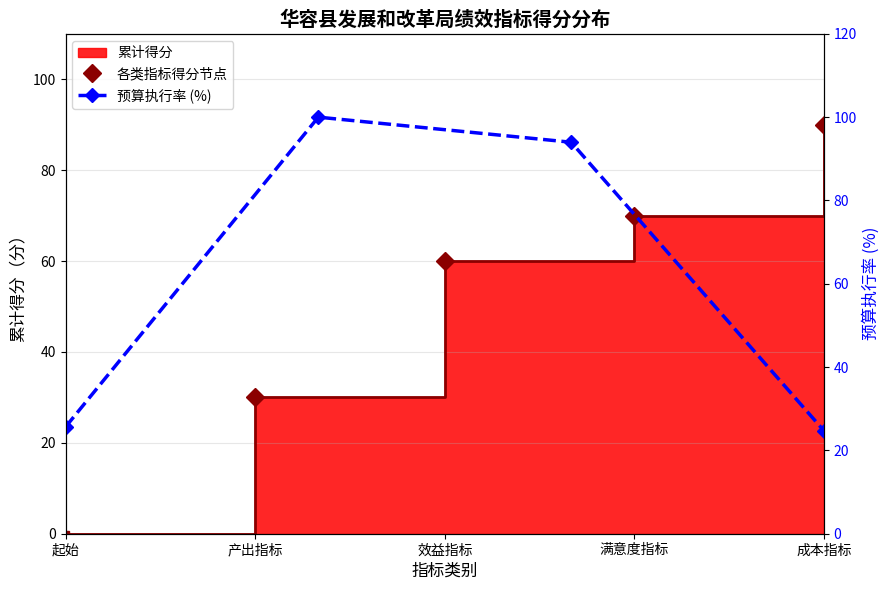

Is it true that 各类指标得分节点 equals 16.5 at 满意度指标?

False